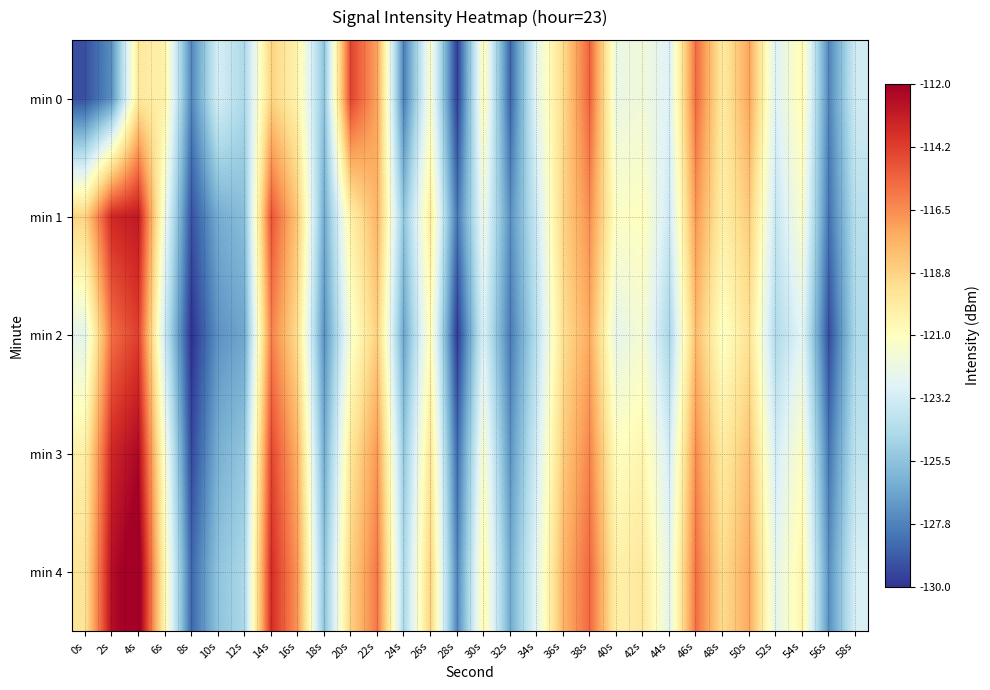

At how many categories does at least one series exceed -117?

8